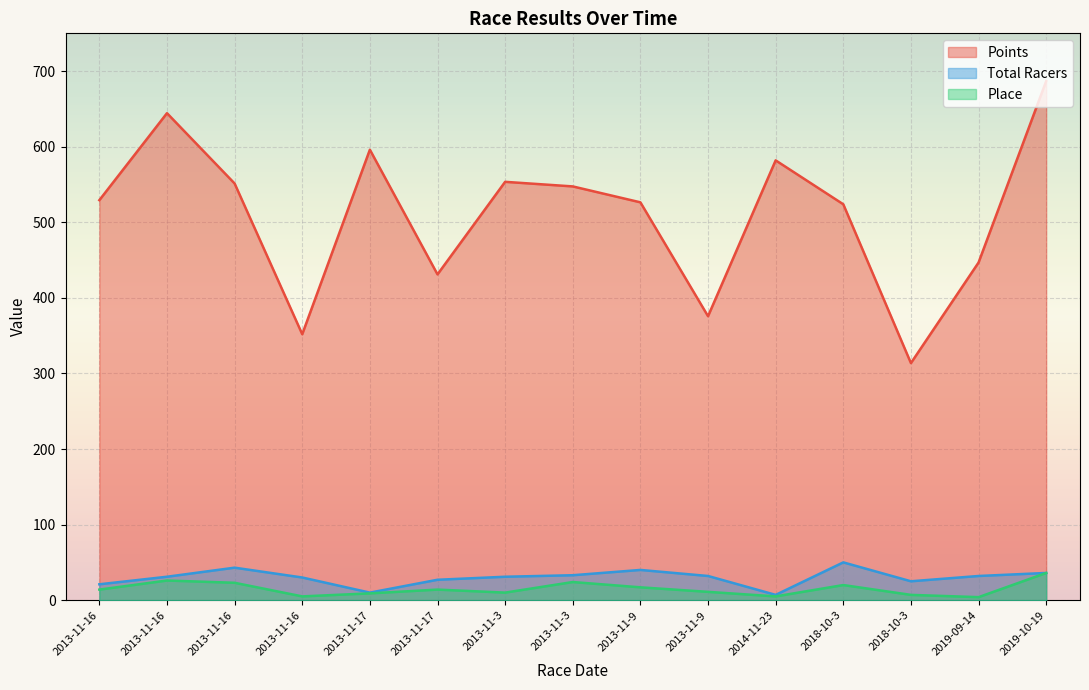

True or false: Total Racers and Place intersect in this chart.

False